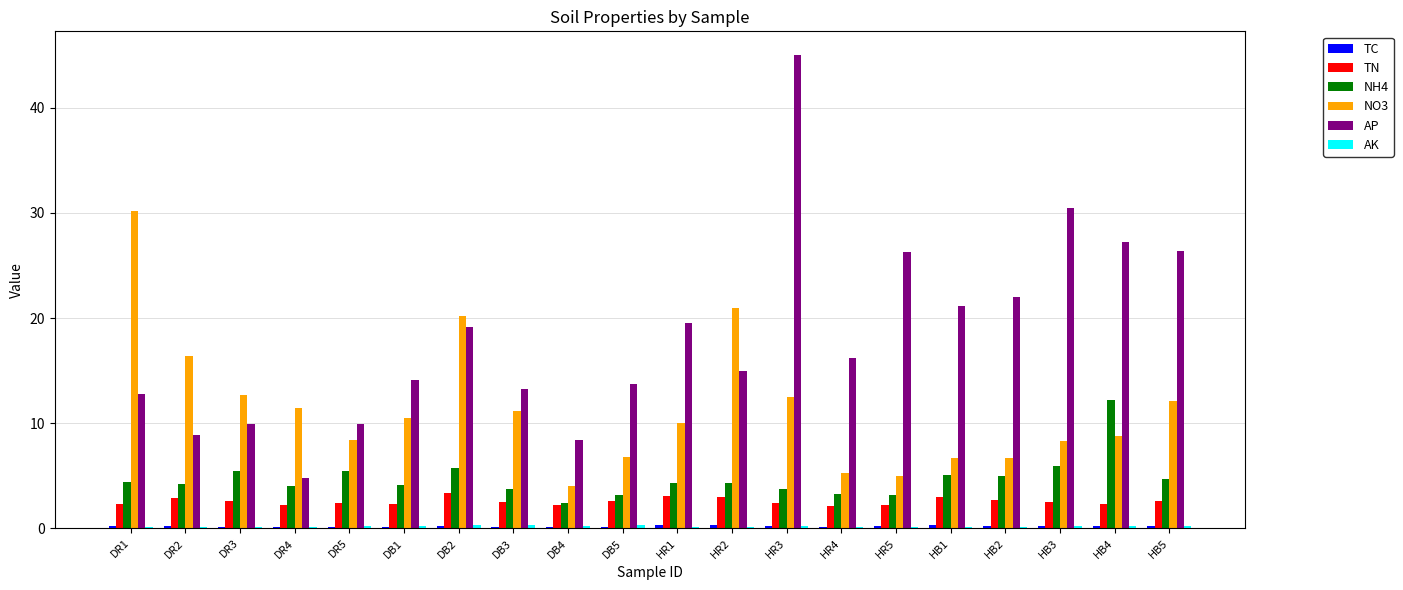

At which category does the chart reach its peak across all series?

HR3